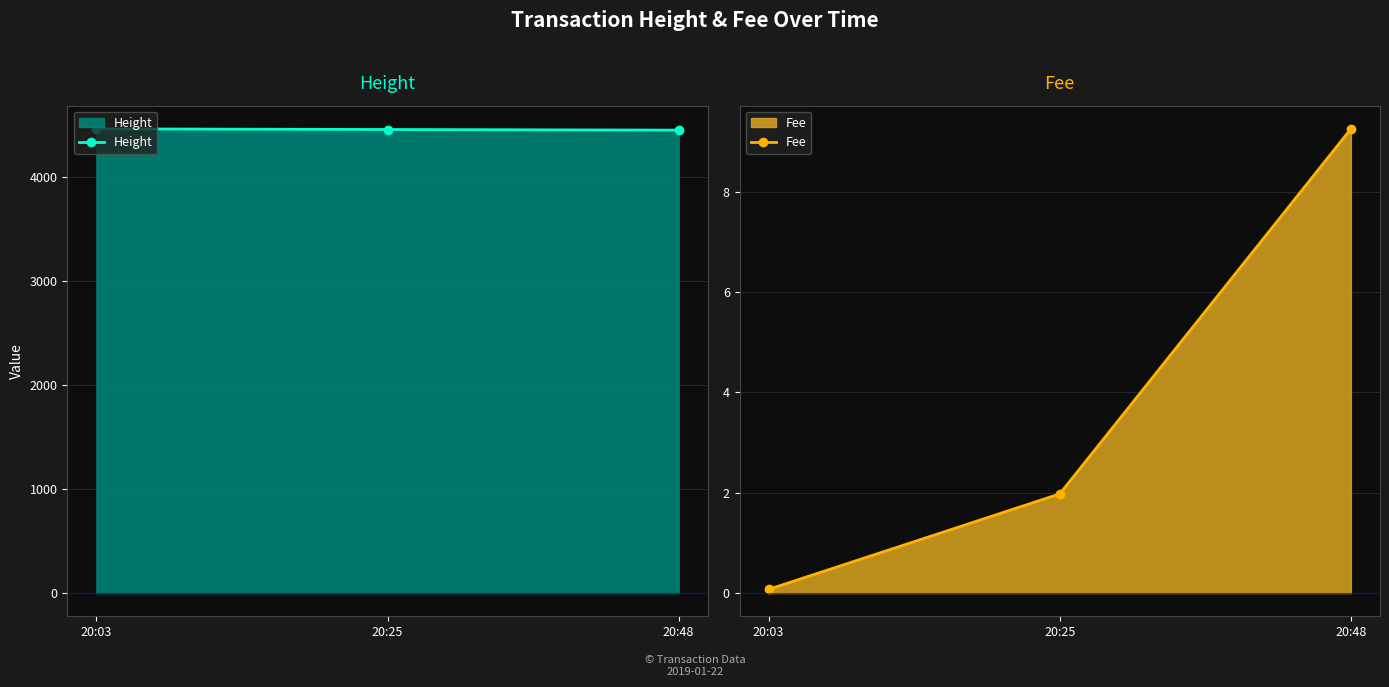

What is the value of the Fee point at the 3rd from the left?

9.3